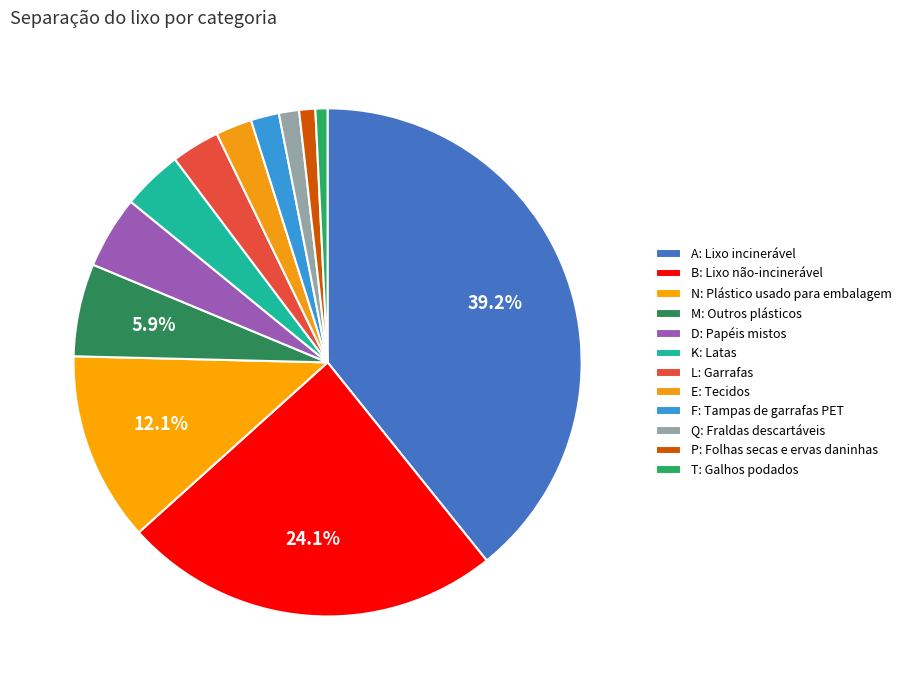

What percentage is the T: Galhos podados slice, to the nearest percent?

1%